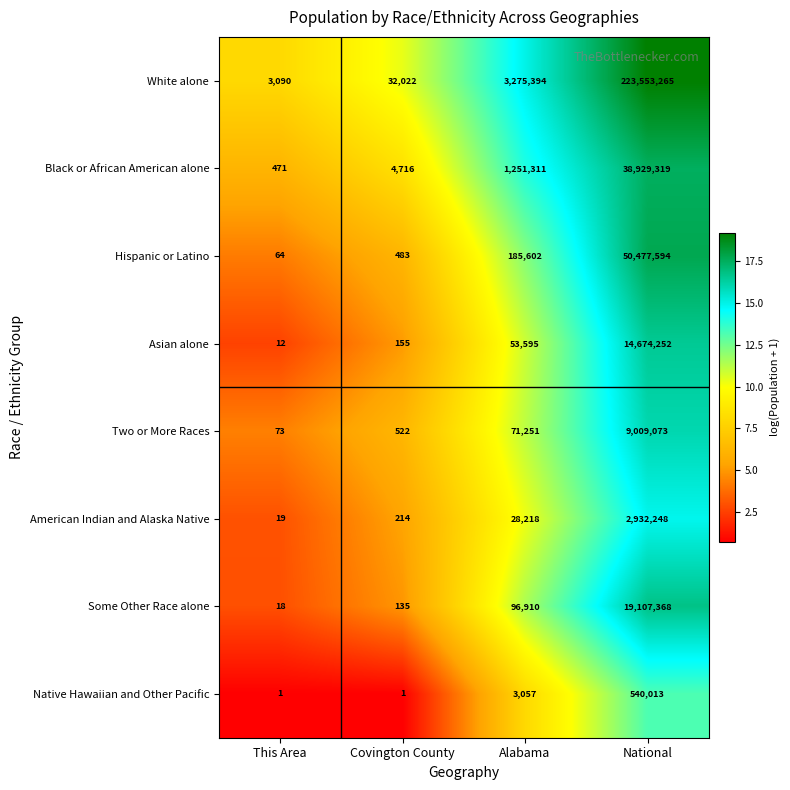

List the series in order of their peak value, highest first.

White alone, Hispanic or Latino, Black or African American alone, Some Other Race alone, Asian alone, Two or More Races, American Indian and Alaska Native, Native Hawaiian and Other Pacific